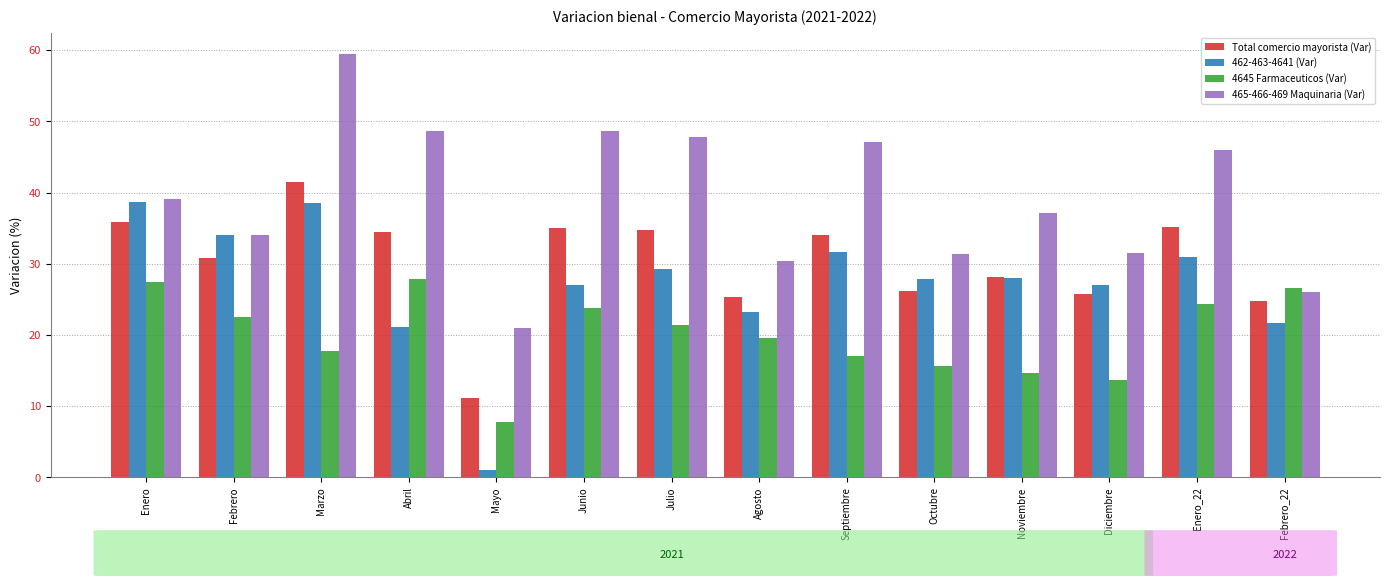

Is it true that 4645 Farmaceuticos (Var) equals 30.2 at Julio?

False